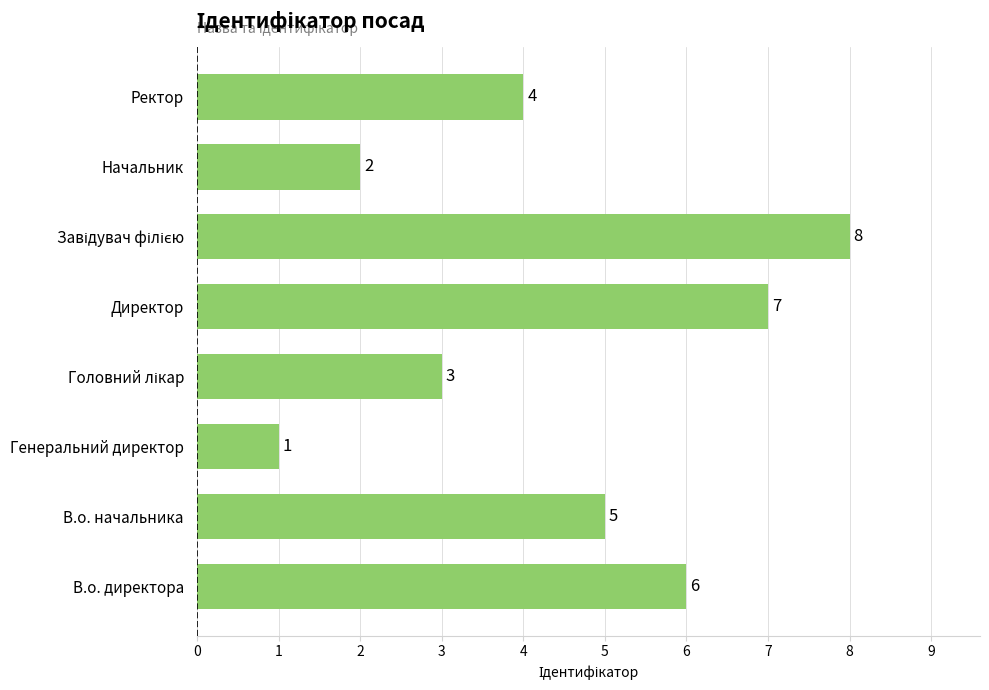

Where is the data nearest to the value 4?

Ректор